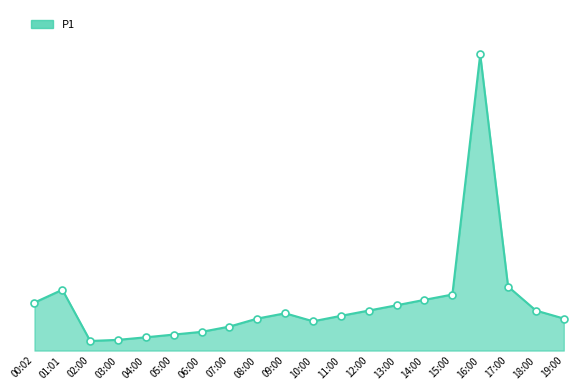

Where does the data first go above 2?

00:02